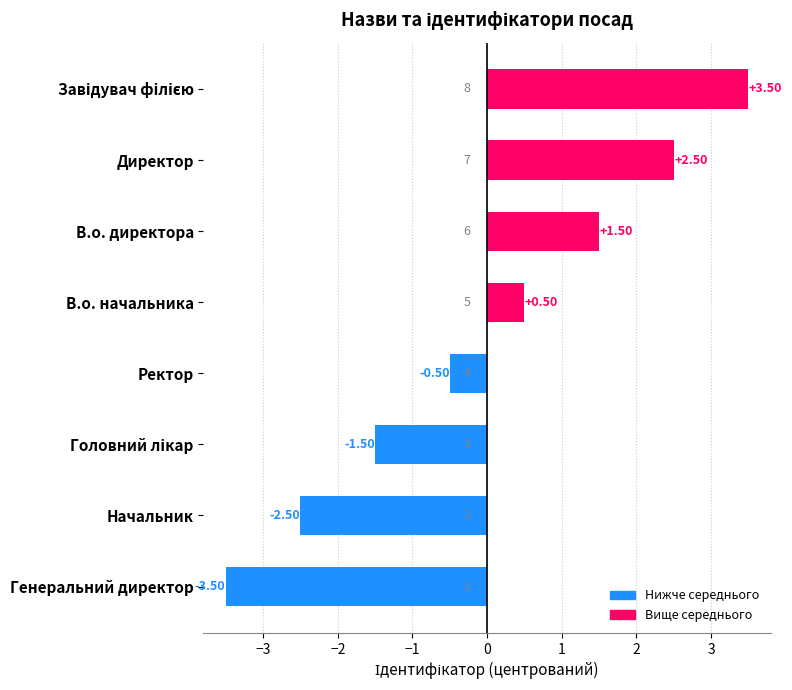

How many distinct data groups are displayed?

1